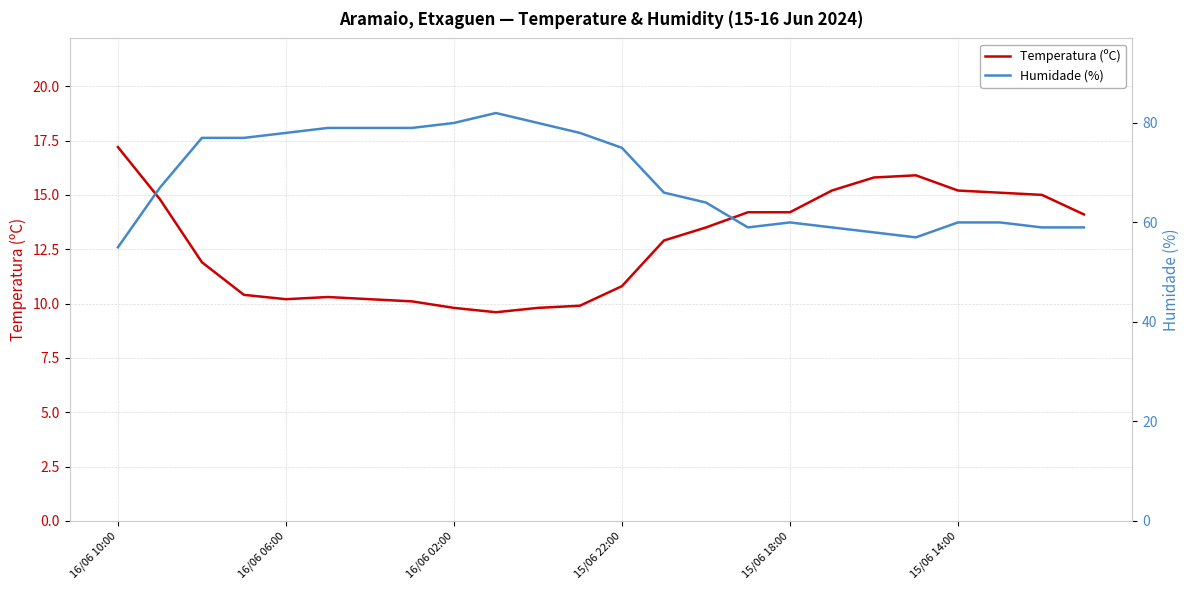

What is the sum of the Humidade (%) values at 22 and 19?

116.0